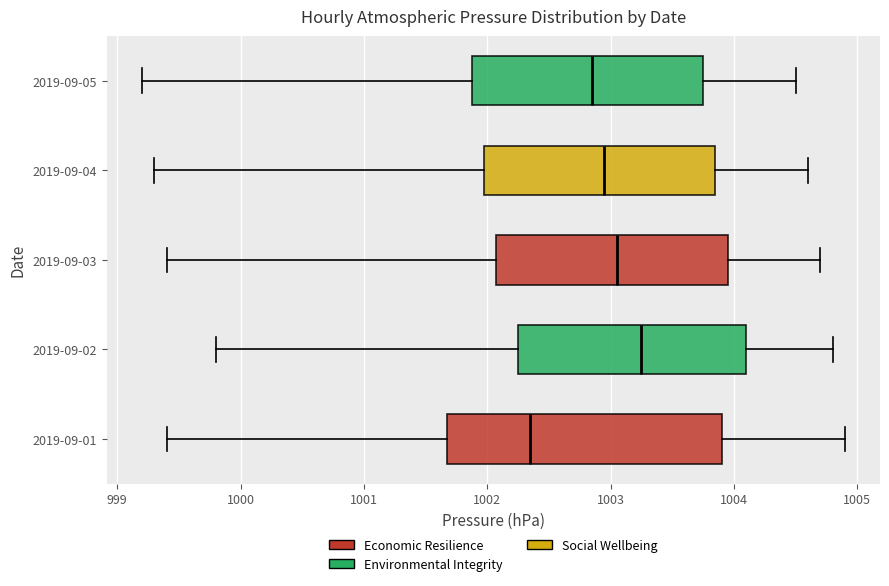

Where does the left whisker of the box for 2019-09-01 end on the x-axis? The values are not printed on the chart, so give them approximately, as read against the axis.

999.4